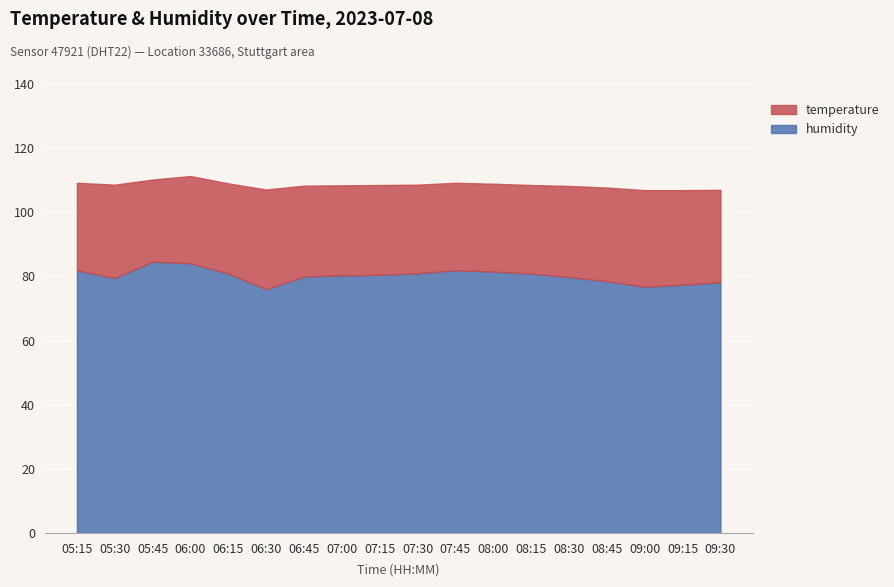

Which series changed the most between 06:15 and 08:45?

humidity